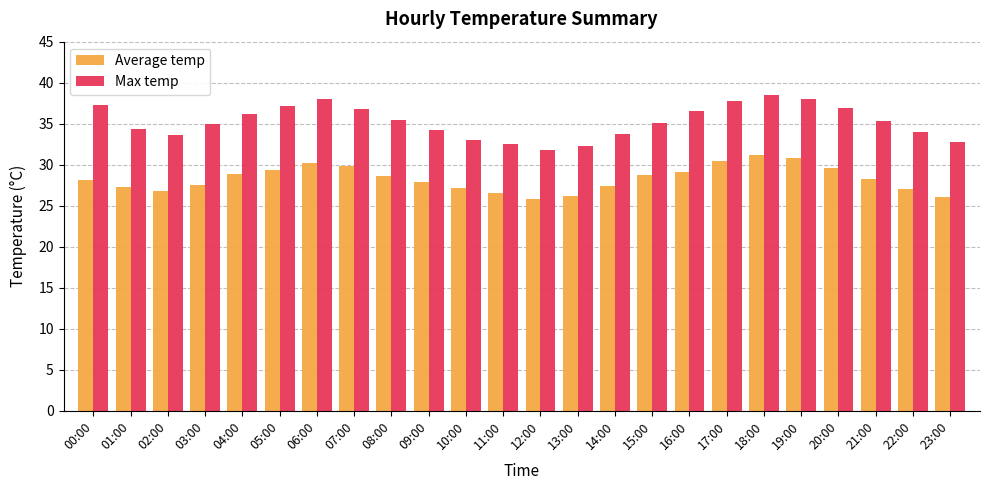

What is the label of the 17th bar from the left?

16:00